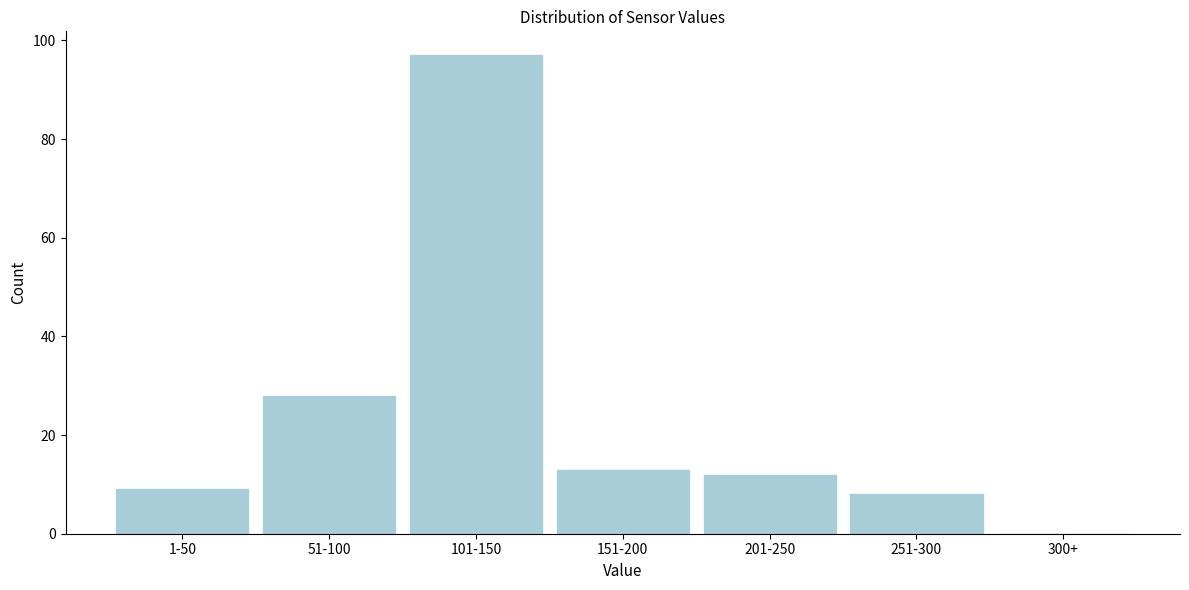

Reading right to left, extract all data points from this chart.

300+=0	251-300=8	201-250=12	151-200=13	101-150=97	51-100=28	1-50=9